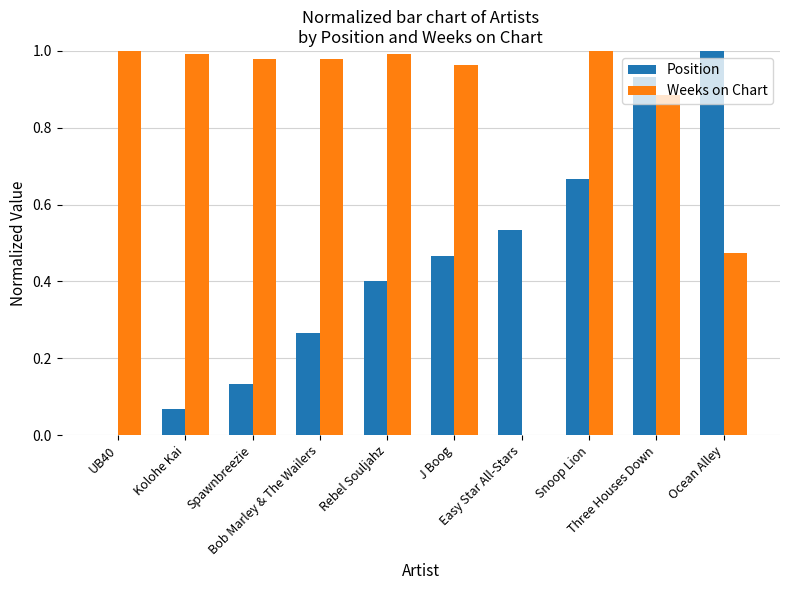

What is the sum of all Position values?

4.5